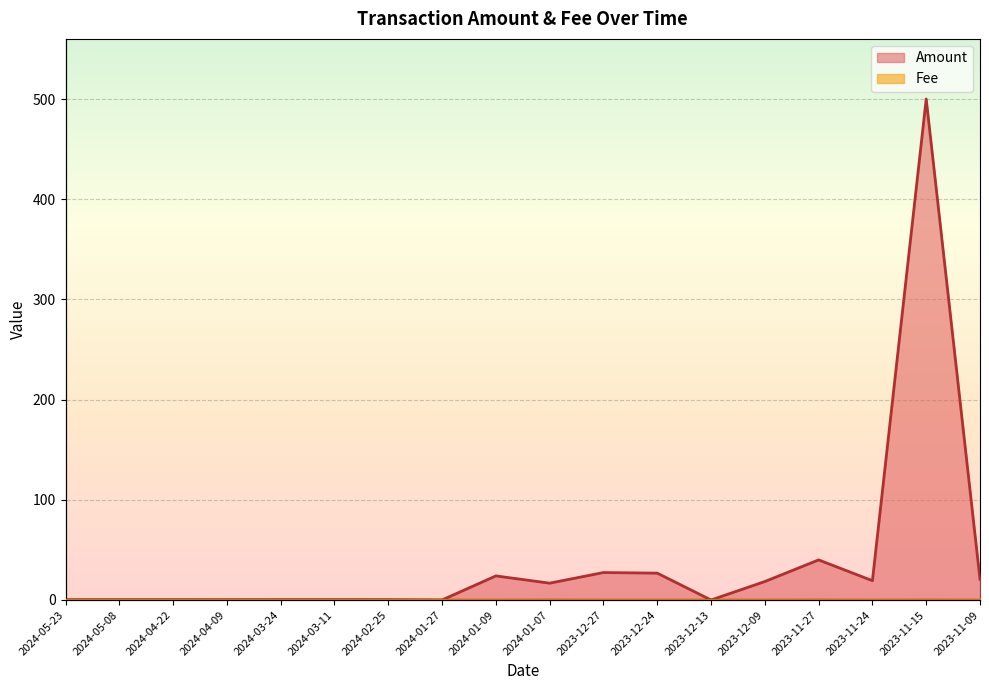

Reading left to right, what are all the values shown in this chart?

Amount: 0.3	0.3	0.3	0.3	0.3	0.3	0.3	0.0	24.0	16.8	27.4	26.8	0.0	18.4	40.0	19.3	500.0	20.6
Fee: 0.0	0.0	0.0	0.0	0.0	0.0	0.0	0.0	0.0	0.2	0.0	0.0	0.0	0.0	0.2	0.0	0.2	0.0